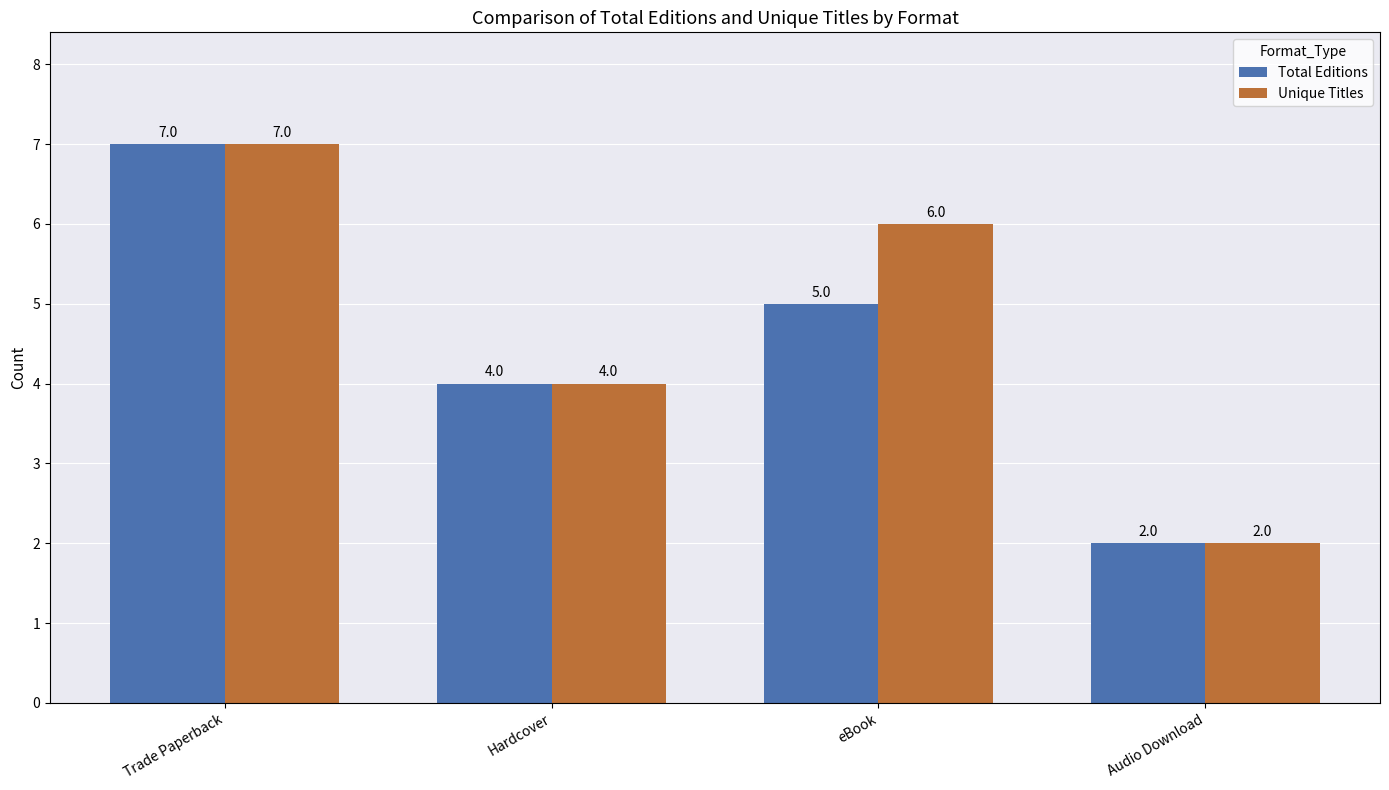

What is the difference between the second highest and minimum values in the Total Editions series?

3